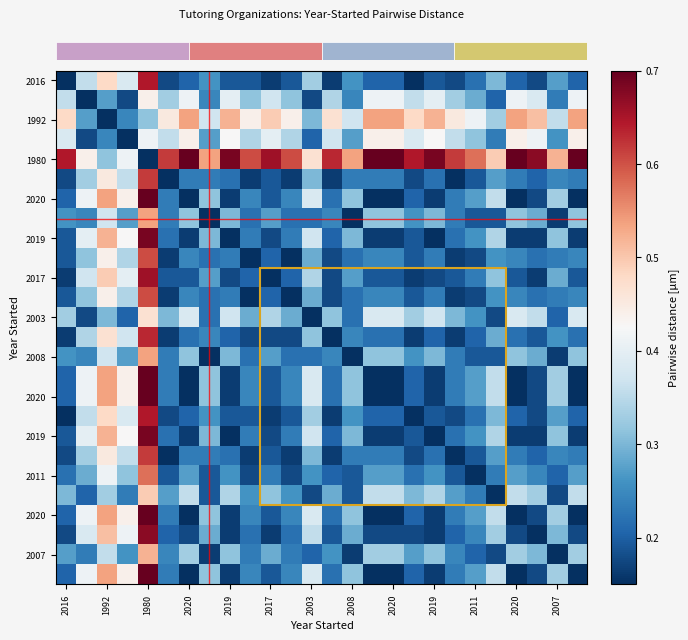

Reading left to right, list all the values displayed in this chart.

year_started=0.2	1=0.4	2=0.5	3=0.4	4=0.7	5=0.2	6=0.1	7=0.3	8=0.2	9=0.2	10=0.2	11=0.2	12=0.4	13=0.2	14=0.3	15=0.1	16=0.1	17=0.2	18=0.2	19=0.2	20=0.3	21=0.4	22=0.1	23=0.2	24=0.3	25=0.1